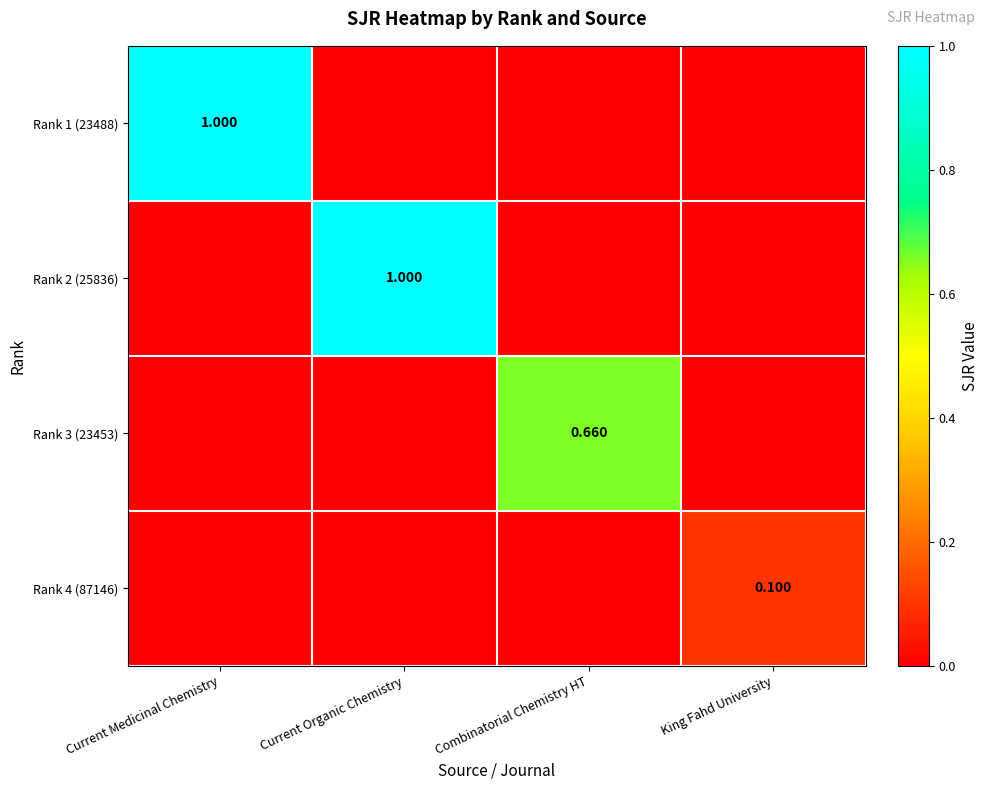

Which series has the widest spread of values?

Rank 1 (23488)